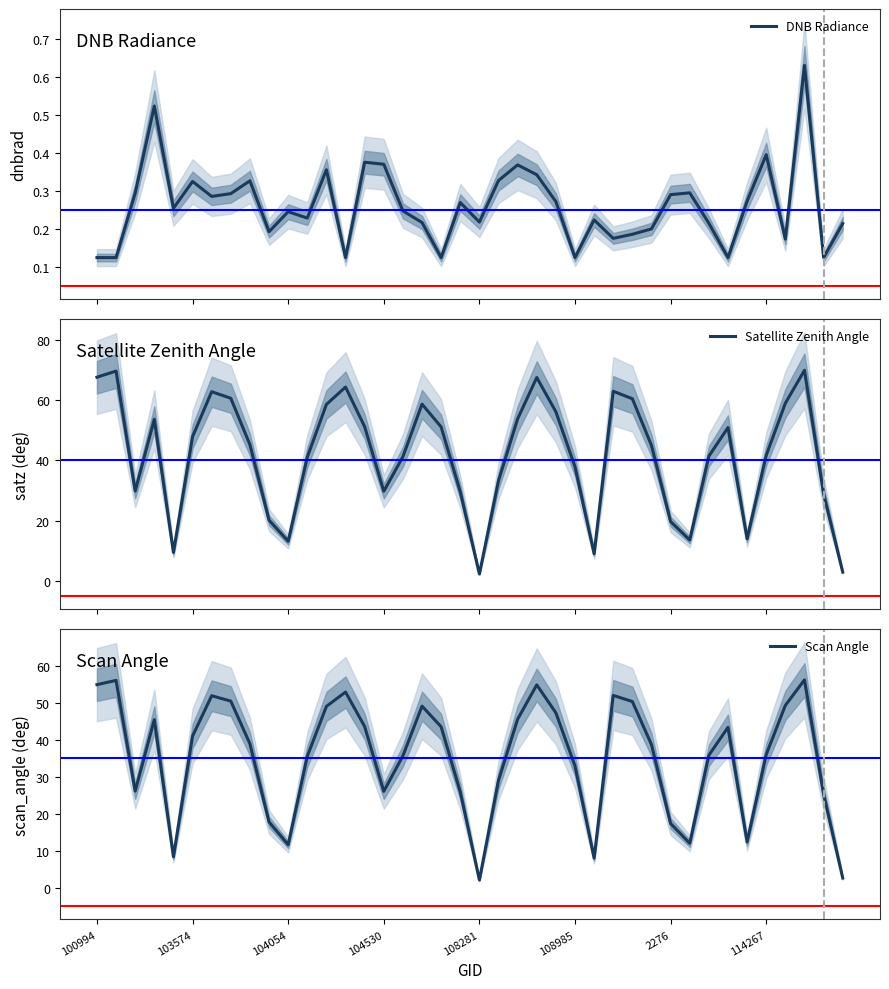

True or false: Scan Angle has more than 1 interior local peaks.

True